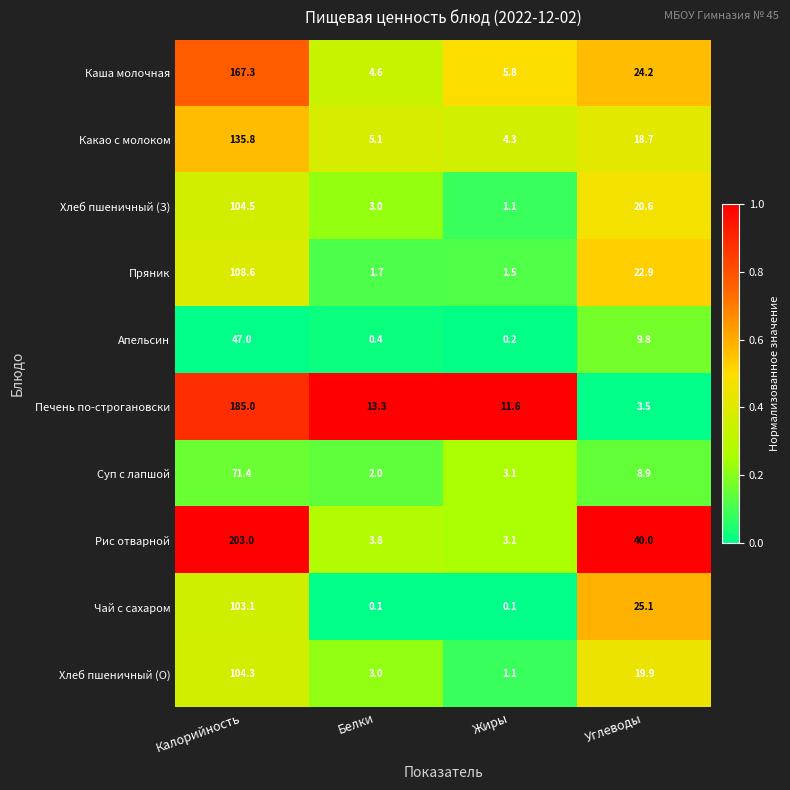

What is the difference between the maximum and minimum values in the Какао с молоком series?

131.5